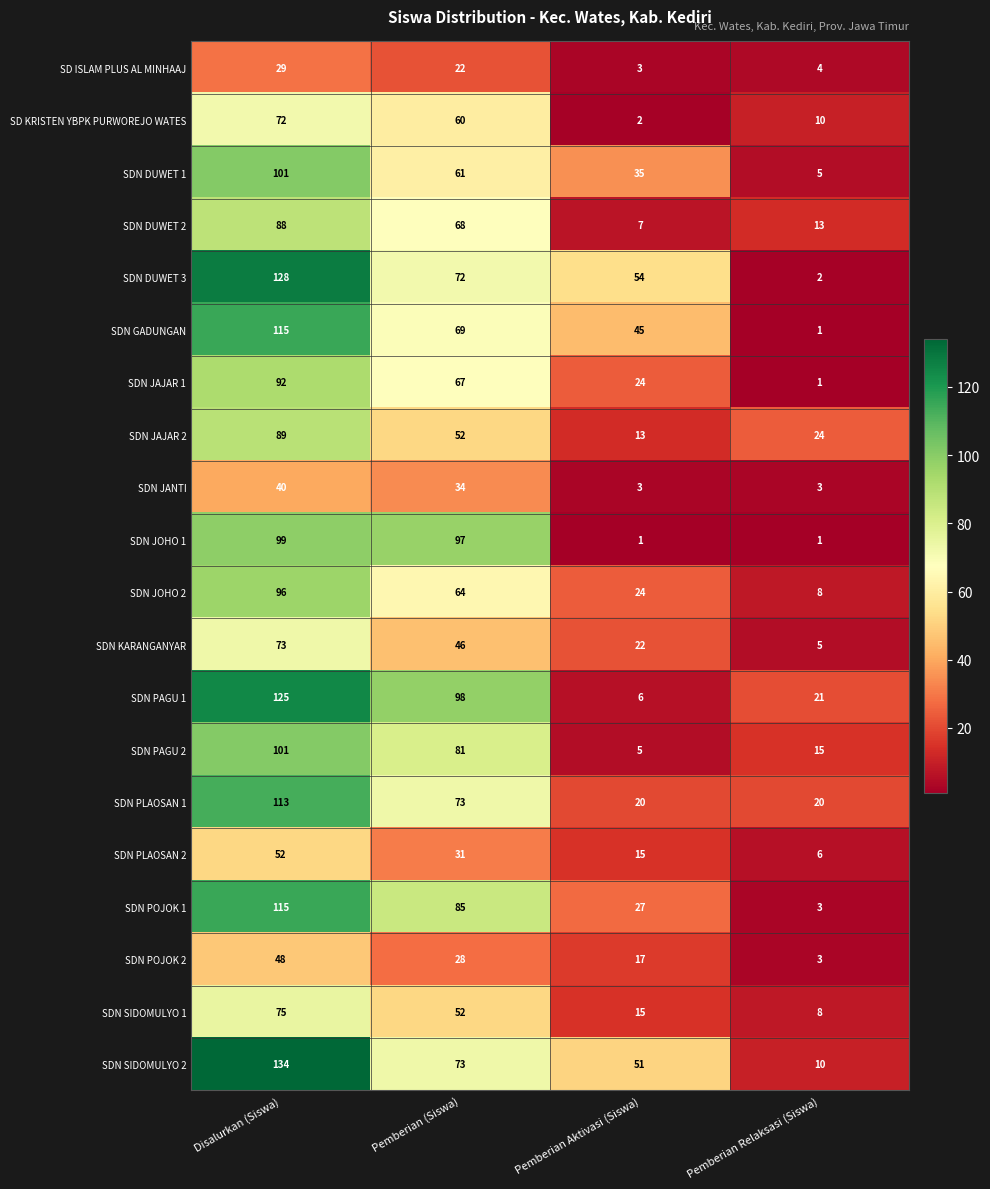

At how many categories does at least one series exceed 105?

1